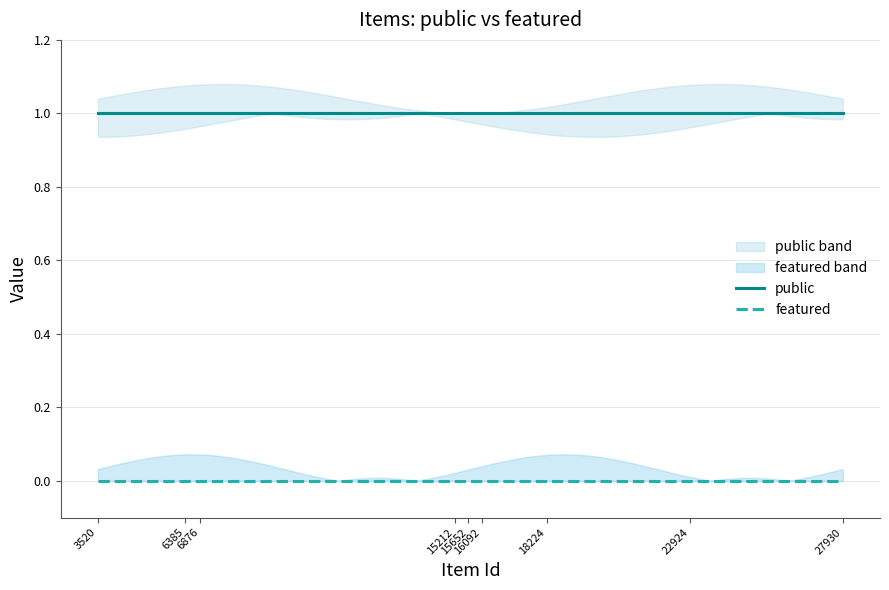

Which series changed the most between 3520 and 15212?

public